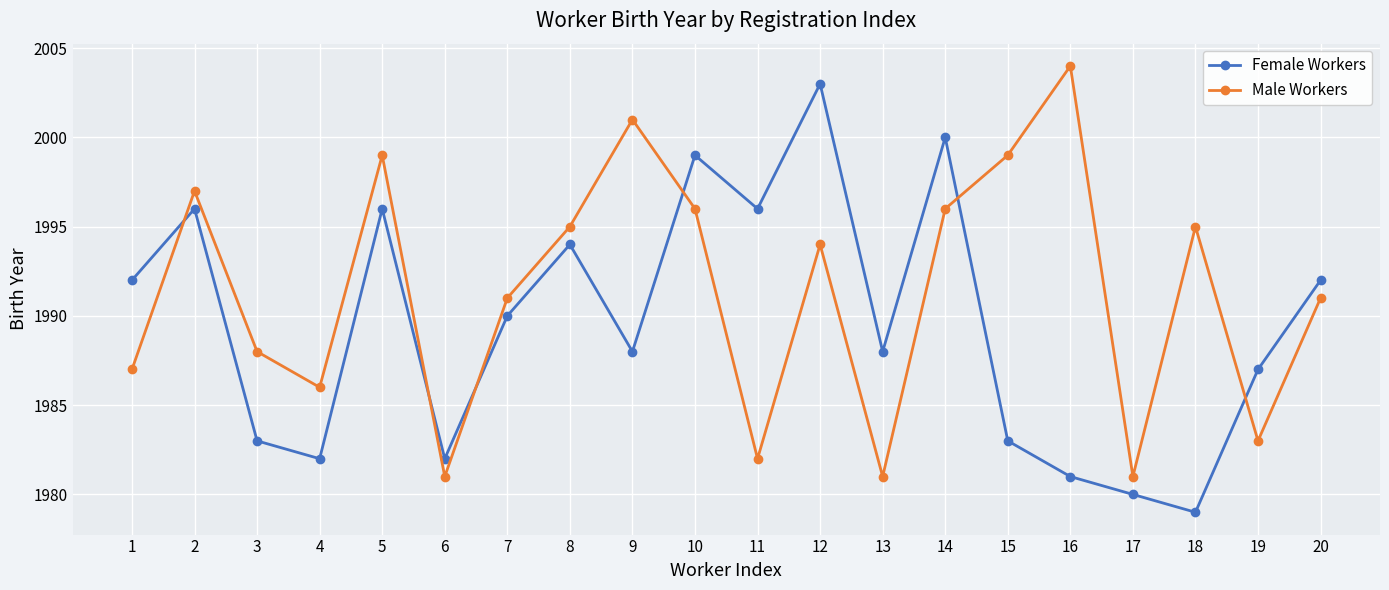

The value of Female Workers at 20 is 1992. True or false?

True